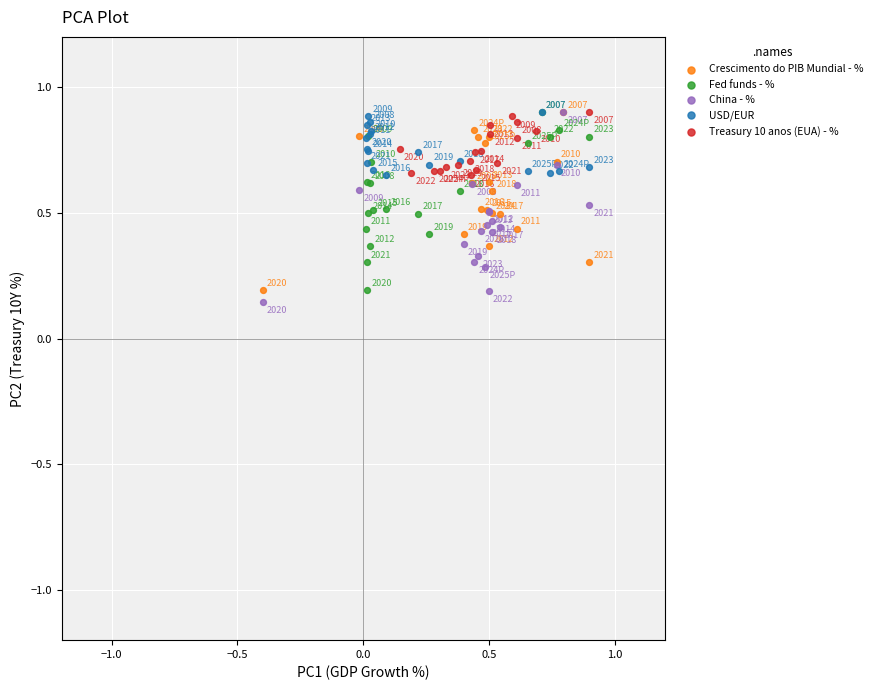

Which series has the largest Y range (max minus min)?

China - %